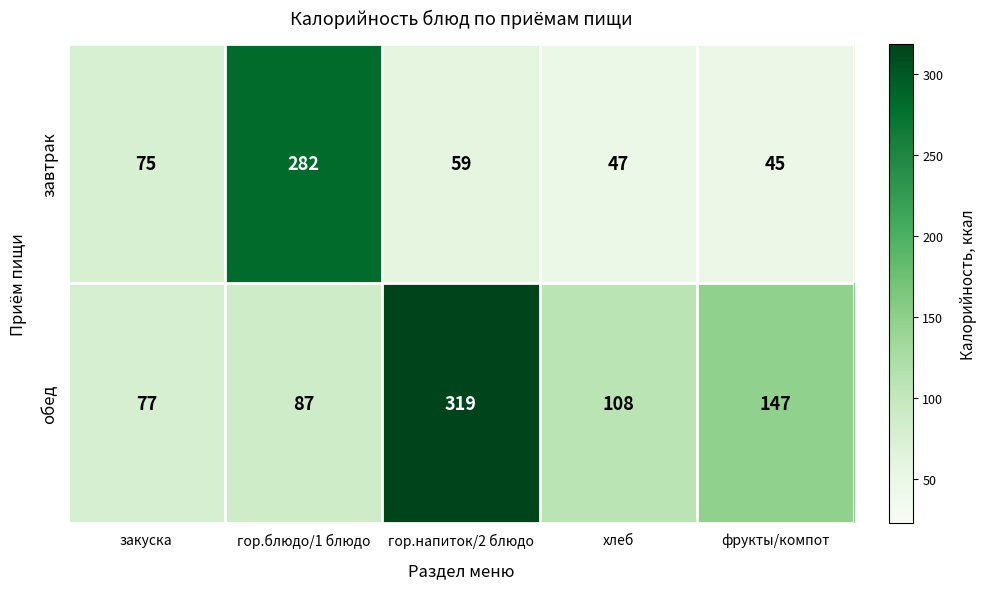

What is the difference between the завтрак values at гор.блюдо/1 блюдо and хлеб?

235